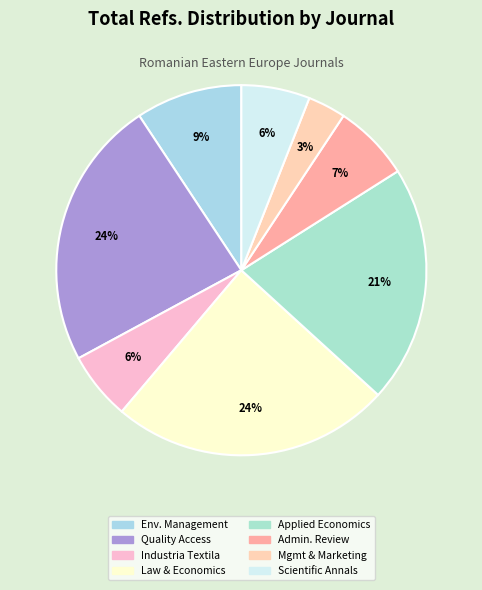

How many slices are in this pie chart?

8